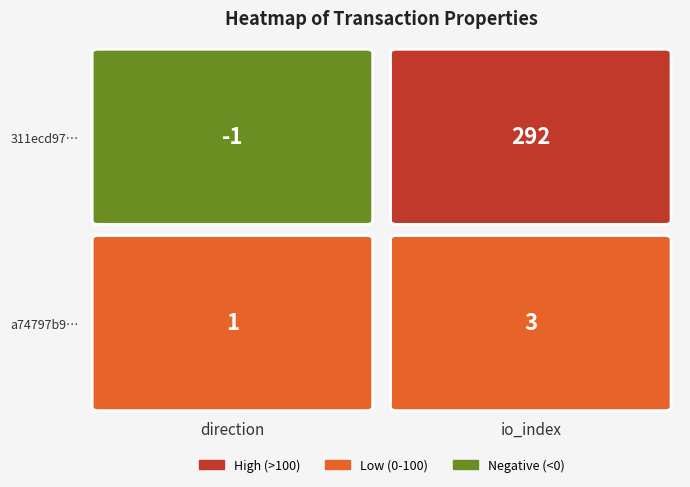

Which series has the largest total across all categories?

311ecd97281b7e6e34b15bccc2796b4e86e8a88